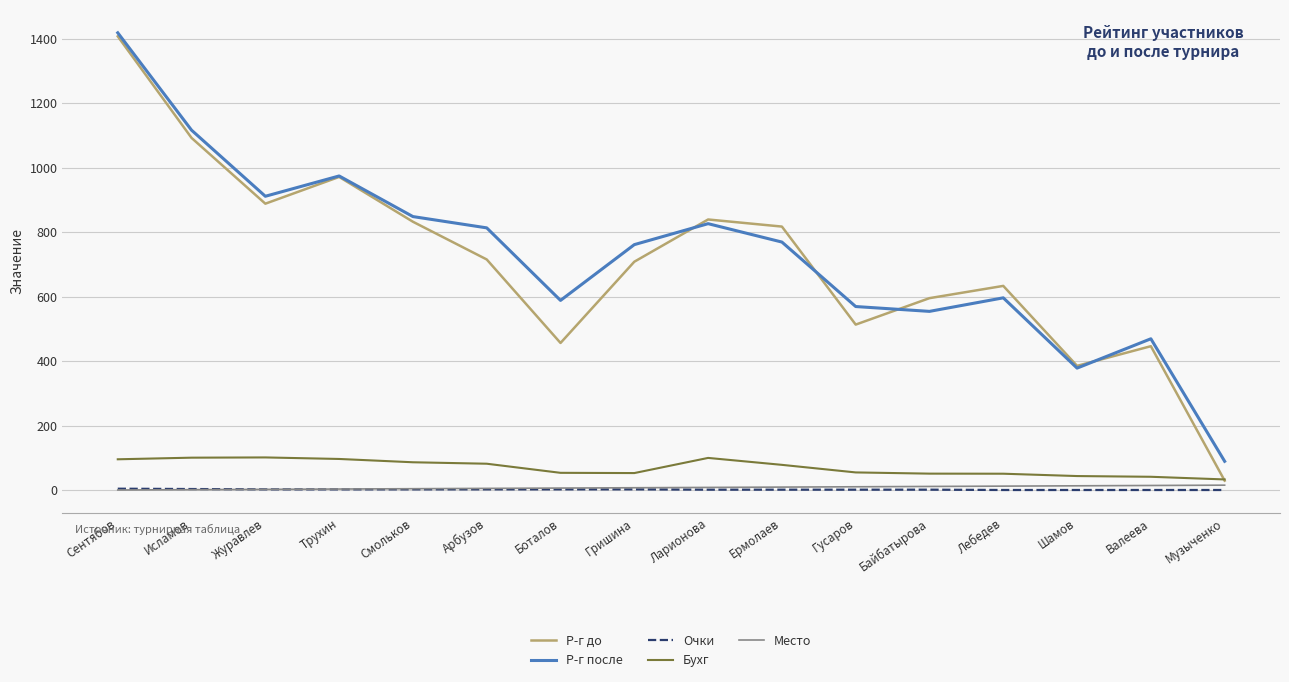

Which series changed the most between Сентябов and Трухин?

Р-г после